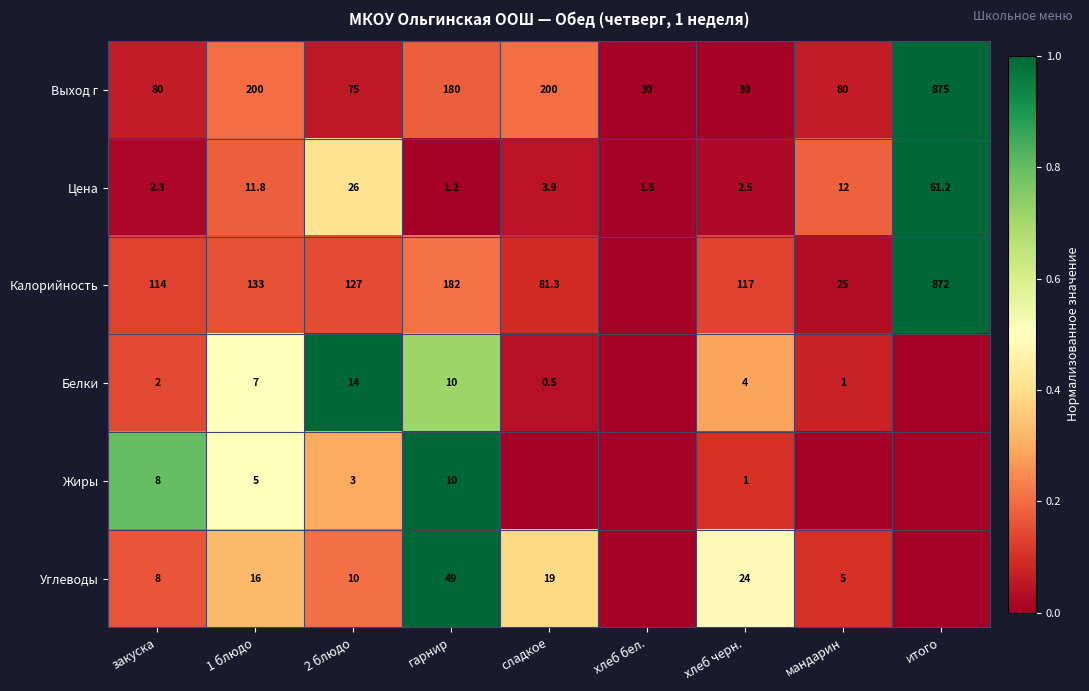

What is the difference between the maximum and second lowest values in the Цена series?

59.7